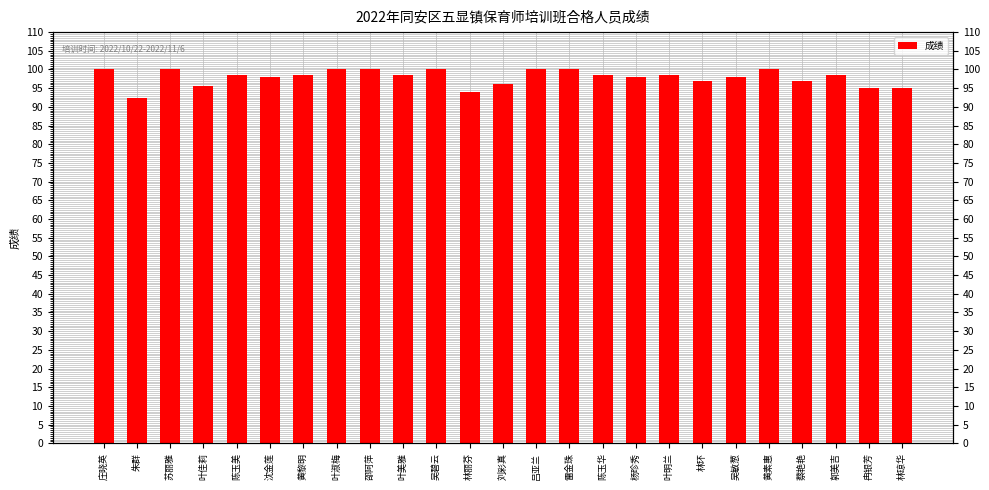

List the labels in order of value, largest first.

庄晓英, 苏丽雅, 叶淑梅, 邵阿萍, 吴碧云, 吕亚兰, 雷金珠, 黄素惠, 陈玉美, 黄黎明, 叶美雅, 陈玉华, 叶明兰, 郭美吉, 沈金莲, 杨珍秀, 吴敏葱, 林环, 蔡艳艳, 刘彩真, 叶佳莉, 冉银芳, 林琼华, 林丽芬, 朱群